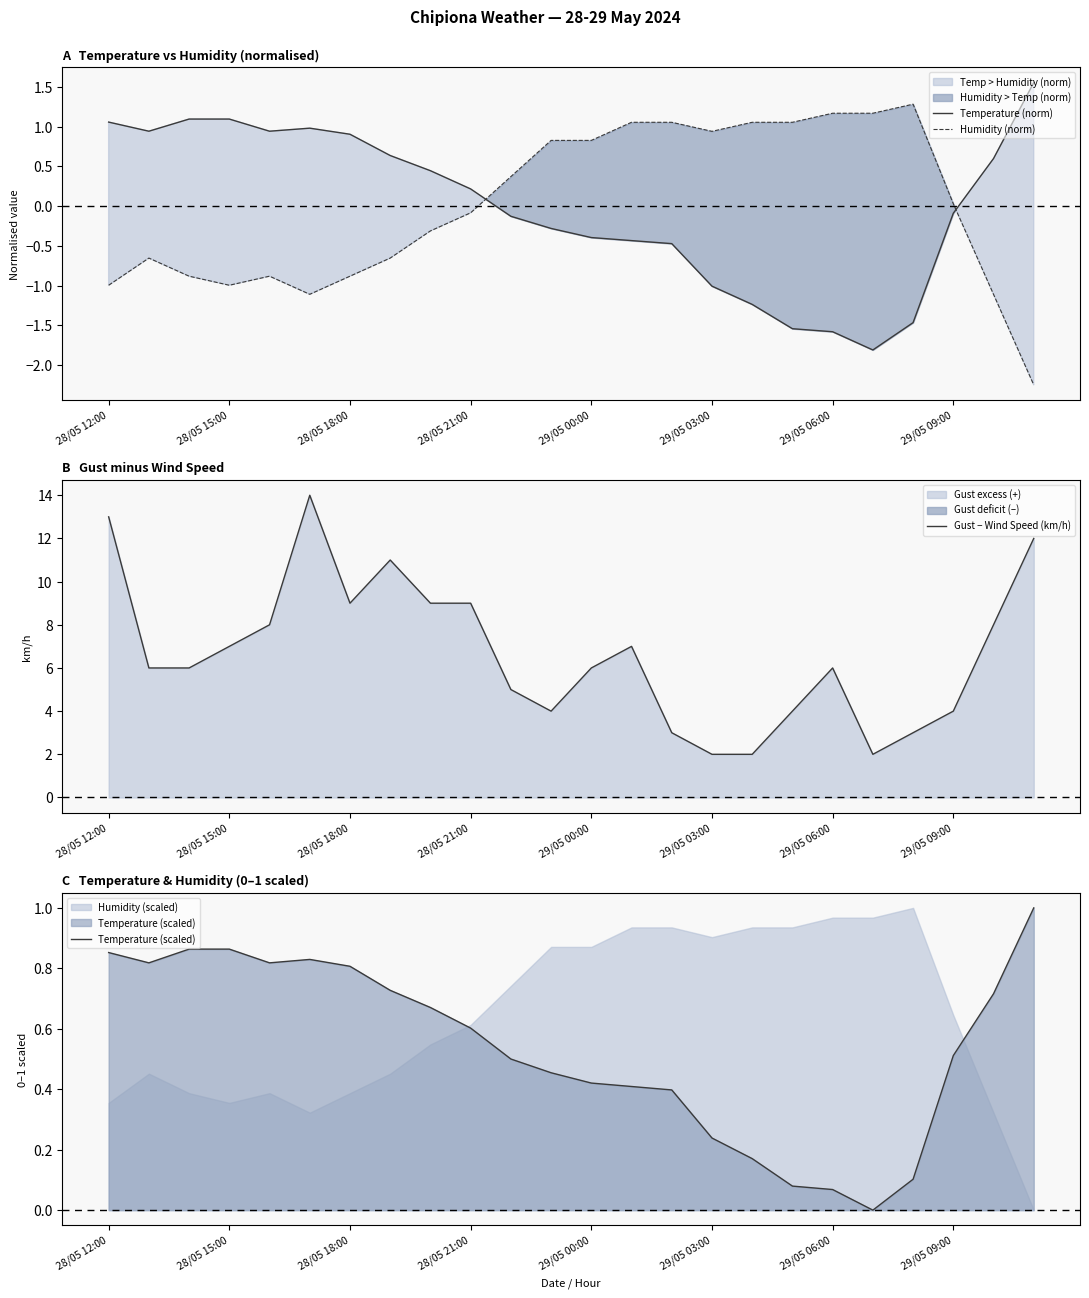

What is the highest value of the Humidity (norm) series?

1.3